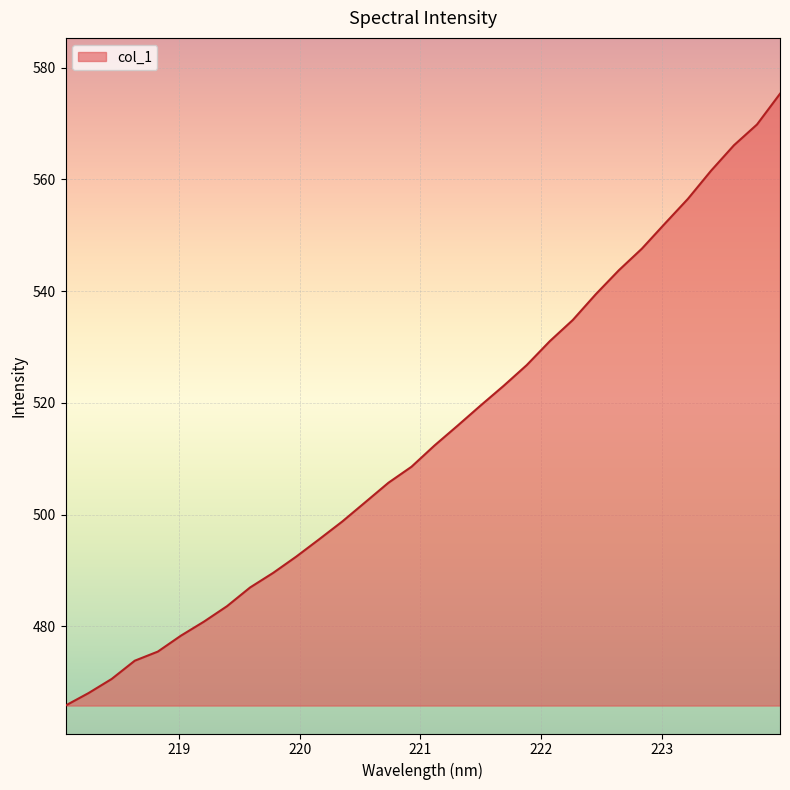

What is the difference between the maximum and minimum values?

109.5